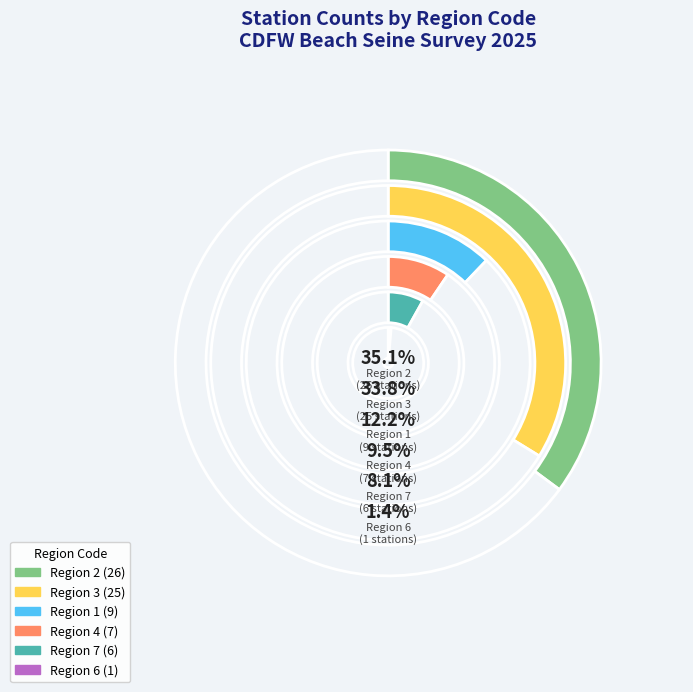

To the nearest percent, what is the difference between the 6 and 3 slice percentages?

32%